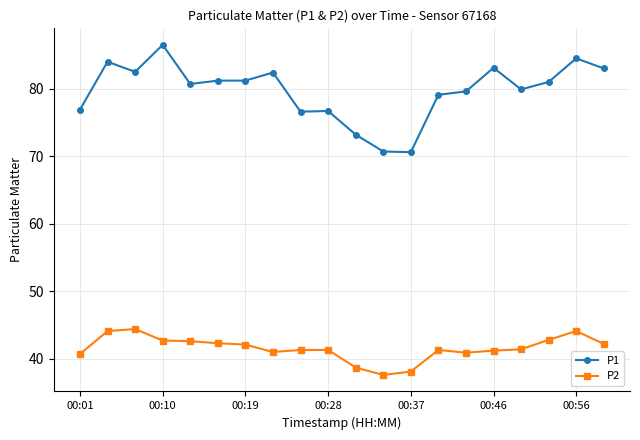

True or false: P1 and P2 cross at least once.

False